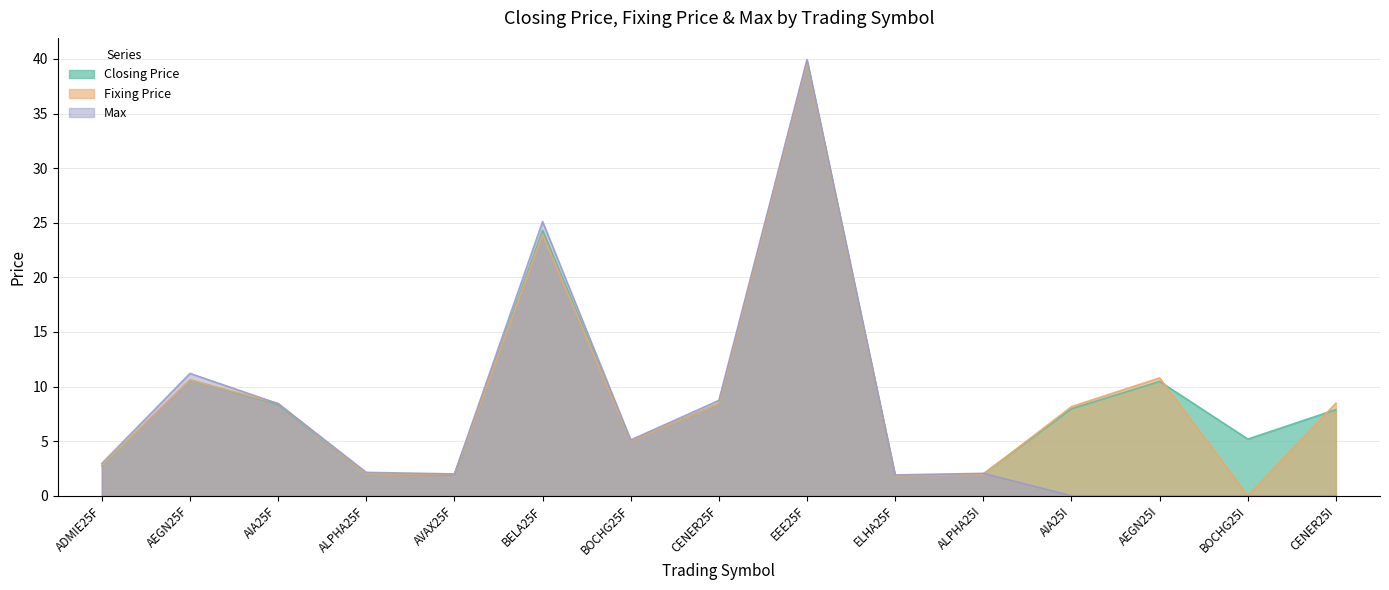

The value of Closing Price at BOCHG25I is 3.4. True or false?

False